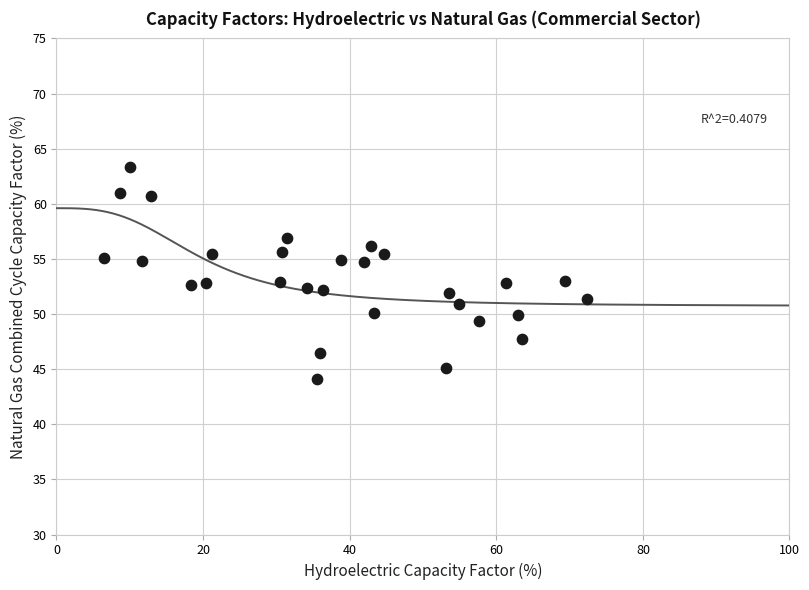

What is the range of X values (max minus min)?

65.9